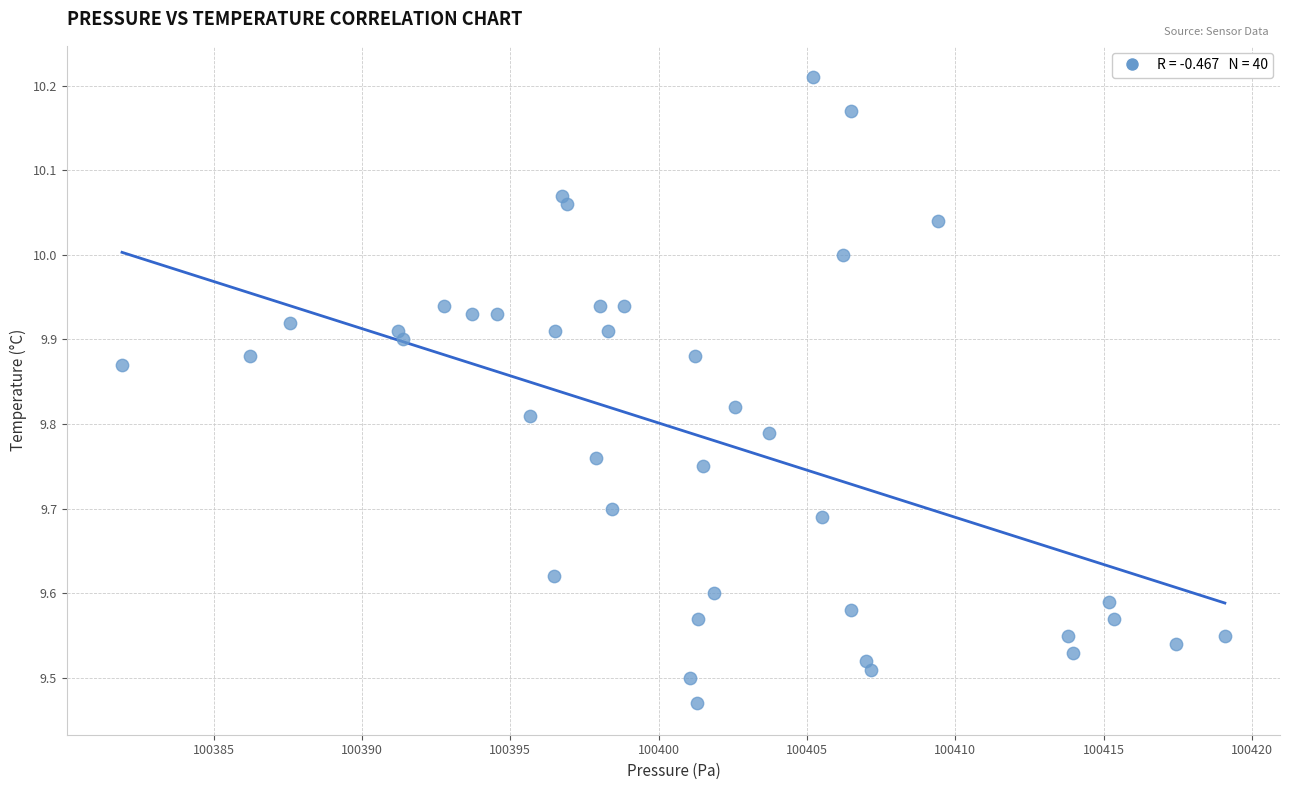

What is the range of Y values (max minus min)?

0.7